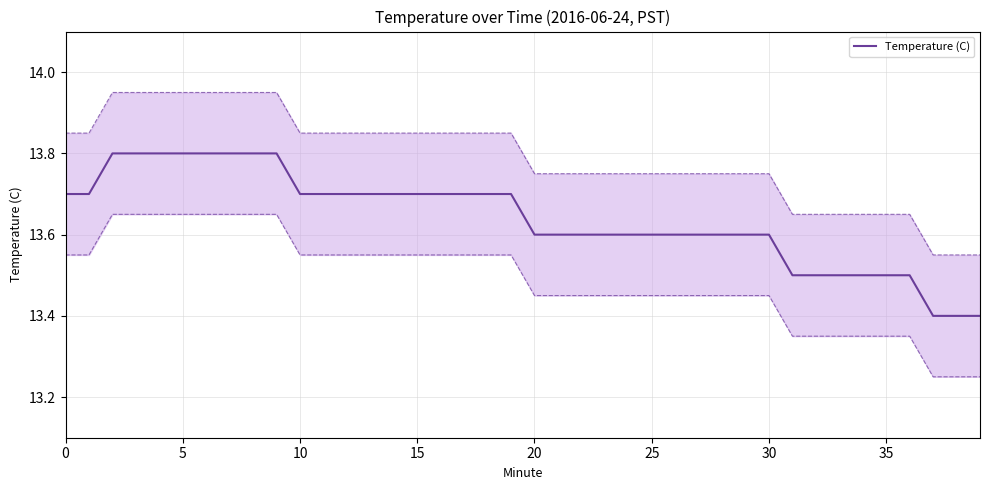

True or false: the data shows 23.6 at 25.

False